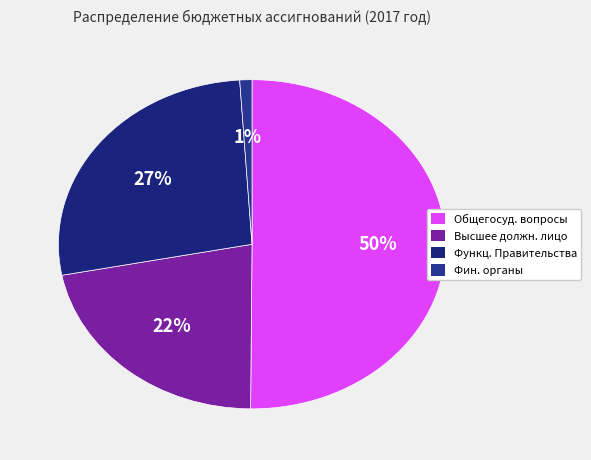

Rank the categories by value from highest to lowest.

Общегосуд. вопросы, Функц. Правительства, Высшее должн. лицо, Фин. органы